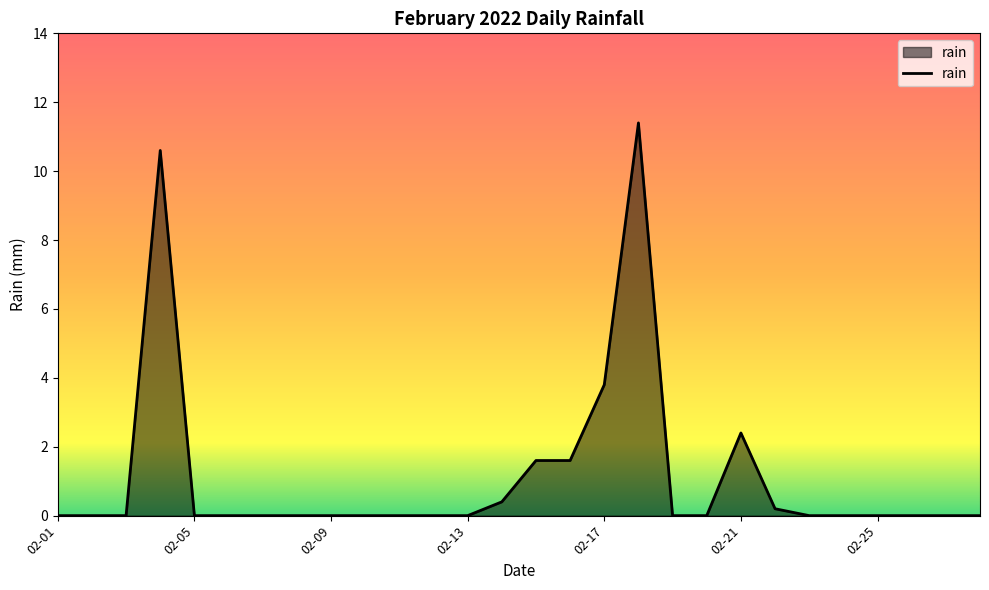

What is the greatest value displayed?

11.4